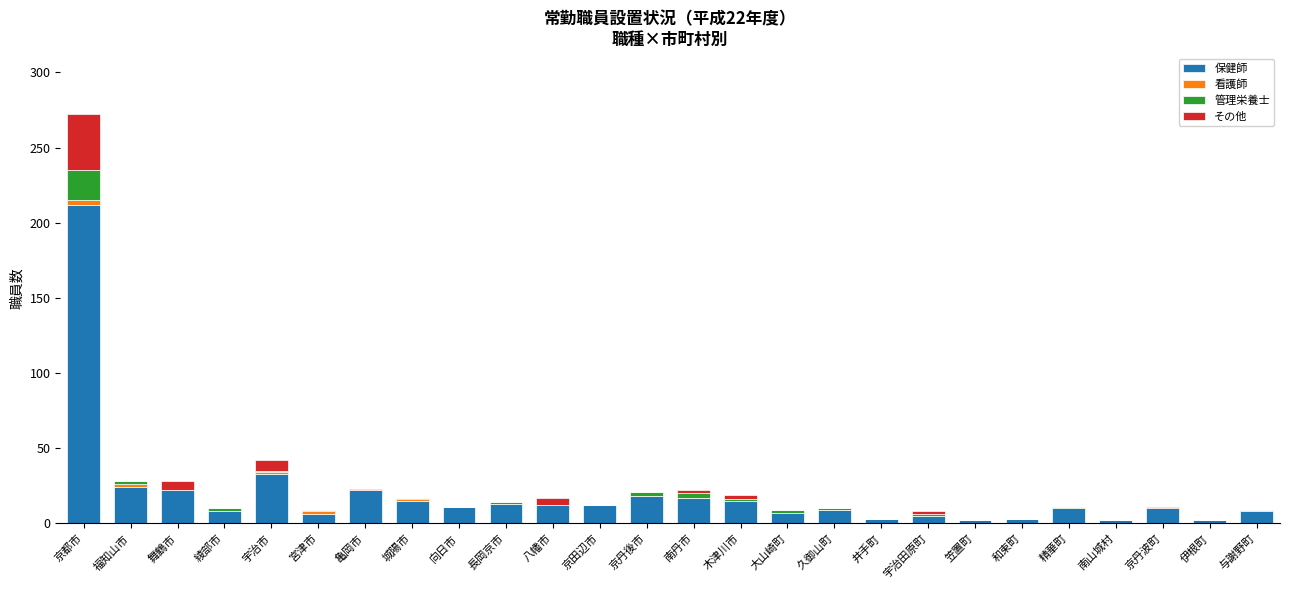

At which label does 保健師 reach its peak?

京都市